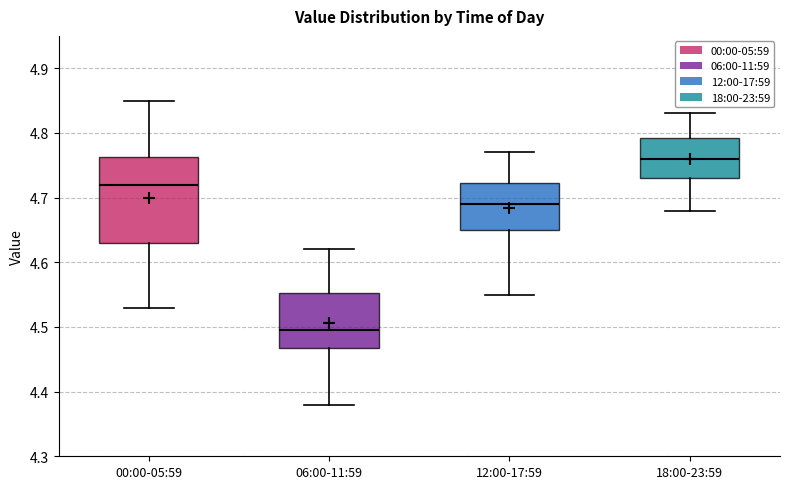

Reading left to right, transcribe this box plot: for each box, give where its median line is, the range the box spans, and where its two whiskers end, as read against the y-axis. The values are not printed on the chart, so give them approximately, as read against the axis.

00:00-05:59: median 4.72, box 4.63 to 4.76, whiskers 4.53 to 4.85
06:00-11:59: median 4.50, box 4.47 to 4.55, whiskers 4.38 to 4.62
12:00-17:59: median 4.69, box 4.65 to 4.72, whiskers 4.55 to 4.77
18:00-23:59: median 4.76, box 4.73 to 4.79, whiskers 4.68 to 4.83